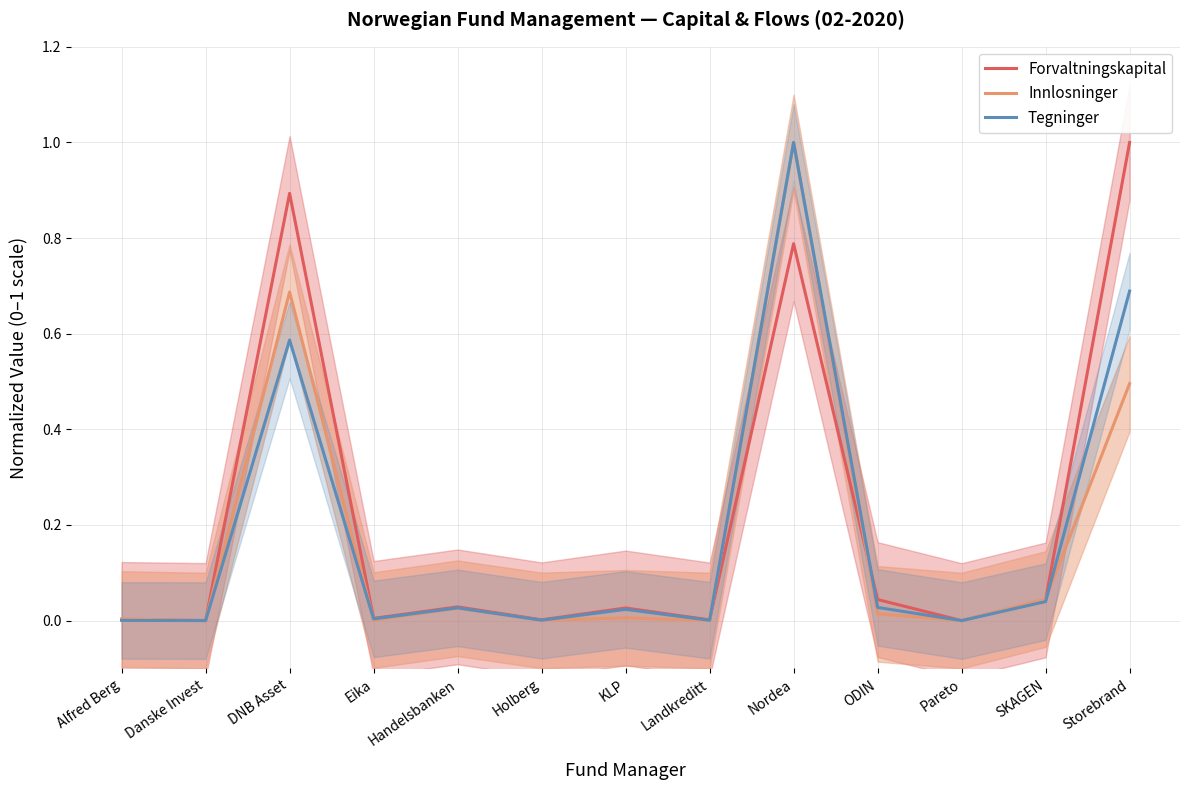

List the series in order of their overall mean, lowest first.

Innlosninger, Tegninger, Forvaltningskapital